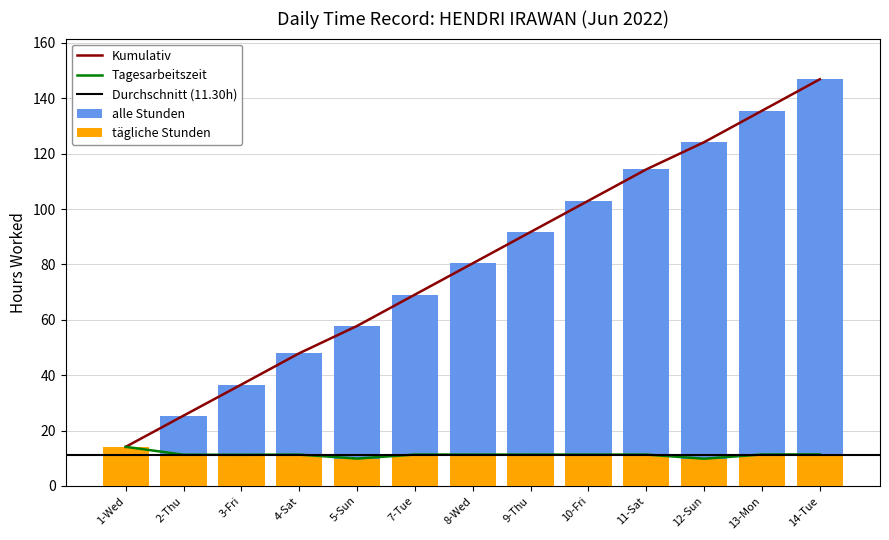

At which label does the data first exceed 11?

1-Wed